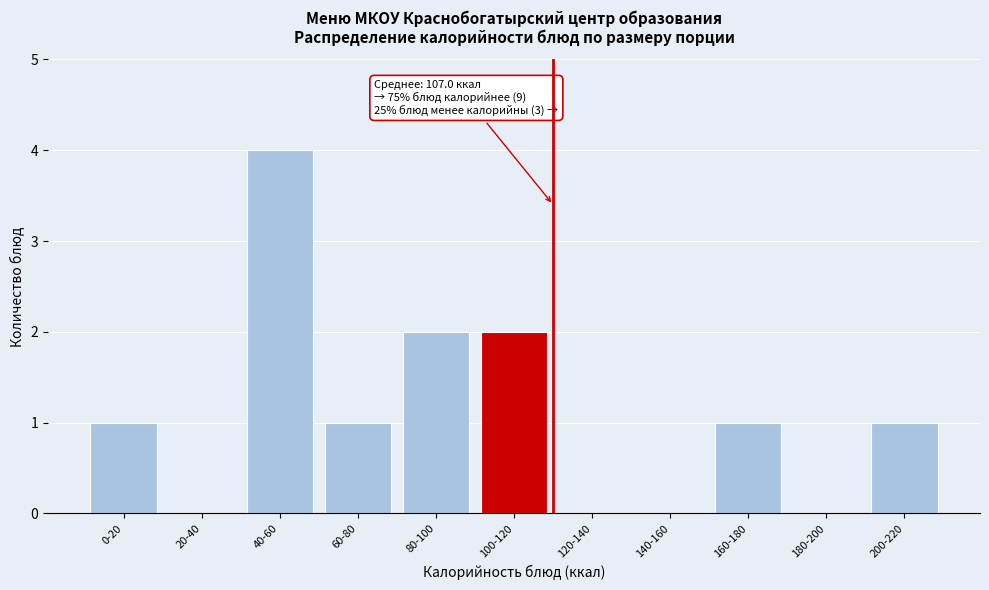

Reading left to right, list all the values displayed in this chart.

0-20=1	20-40=0	40-60=4	60-80=1	80-100=2	100-120=2	120-140=0	140-160=0	160-180=1	180-200=0	200-220=1